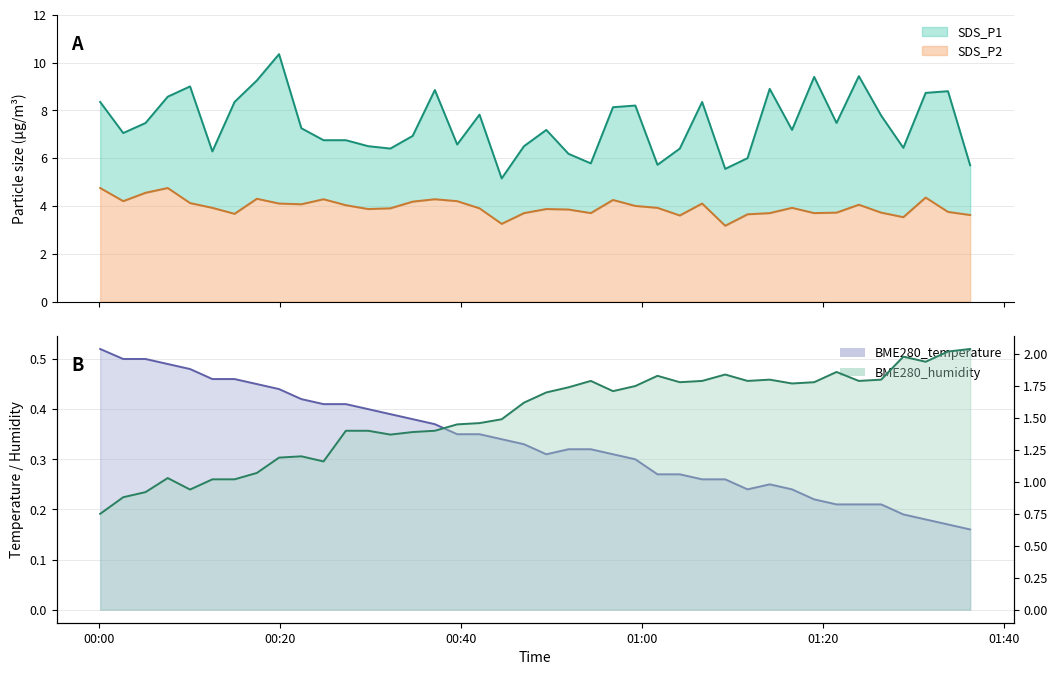

At how many categories does at least one series exceed 1?

40